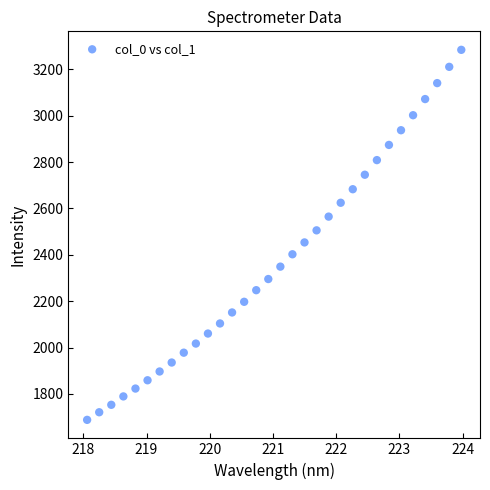

What is the range of Y values (max minus min)?

1595.7